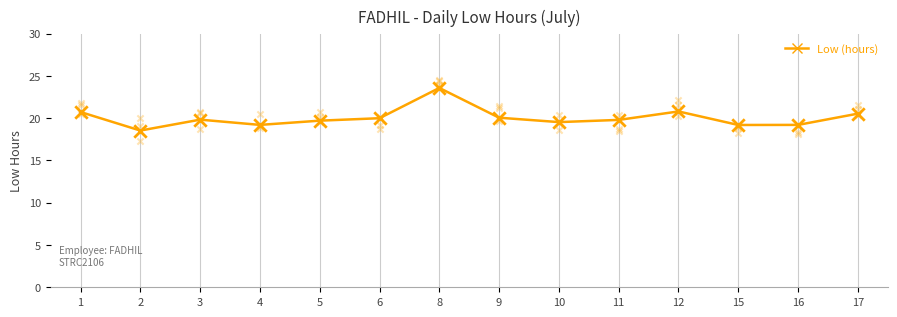

Approximately how many times larger is the value at 10 compared to 8?

0.8